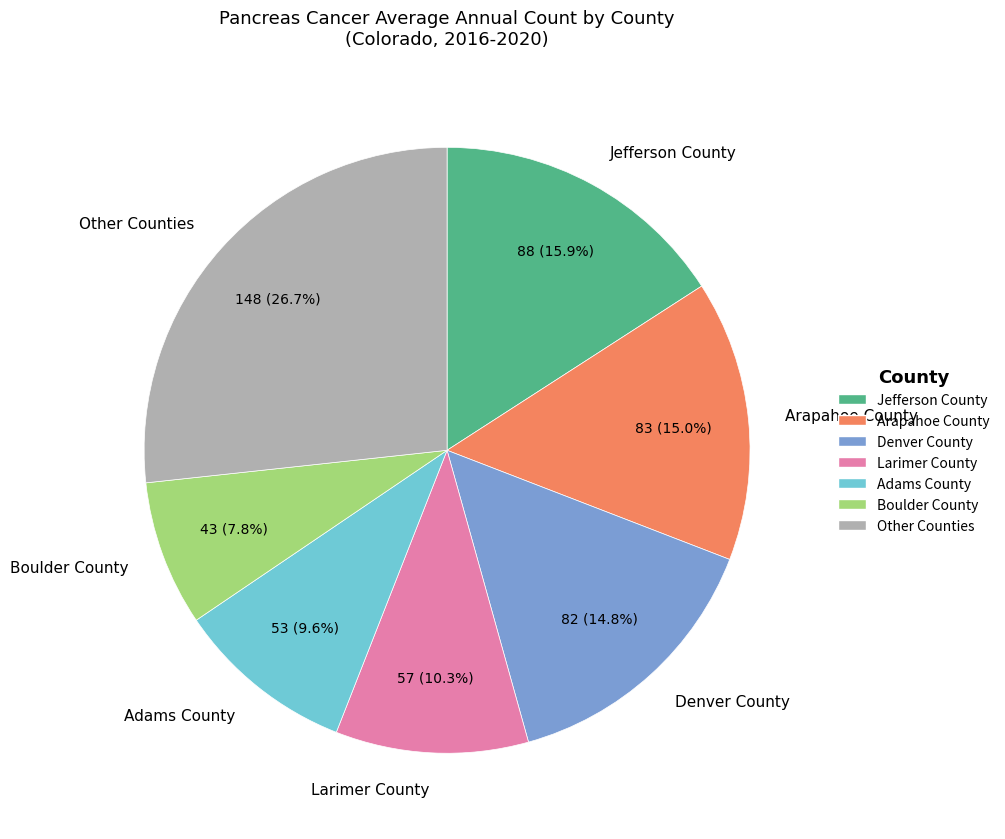

To the nearest percent, what is the average slice percentage?

14%